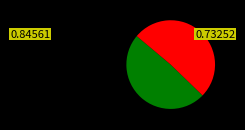

Is there any slice that represents more than half of the pie?

Yes